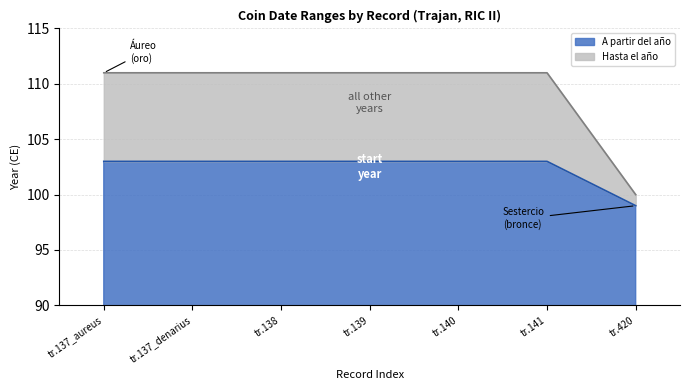

Count the A partir del año values in the range 103 to 104.

6